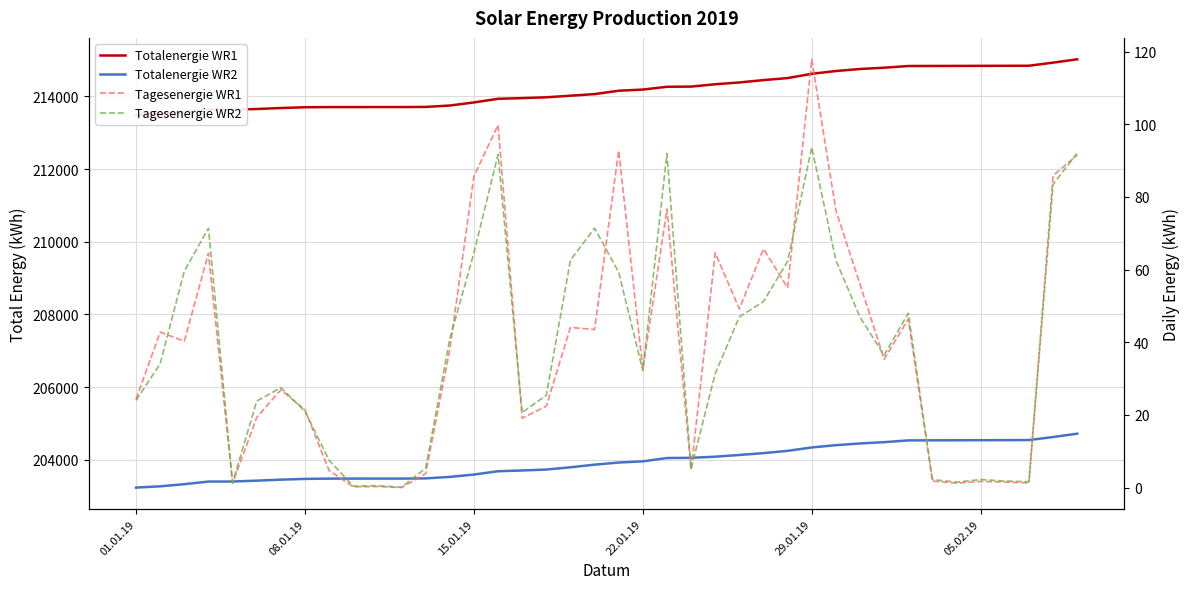

How many data points does each series have?

40